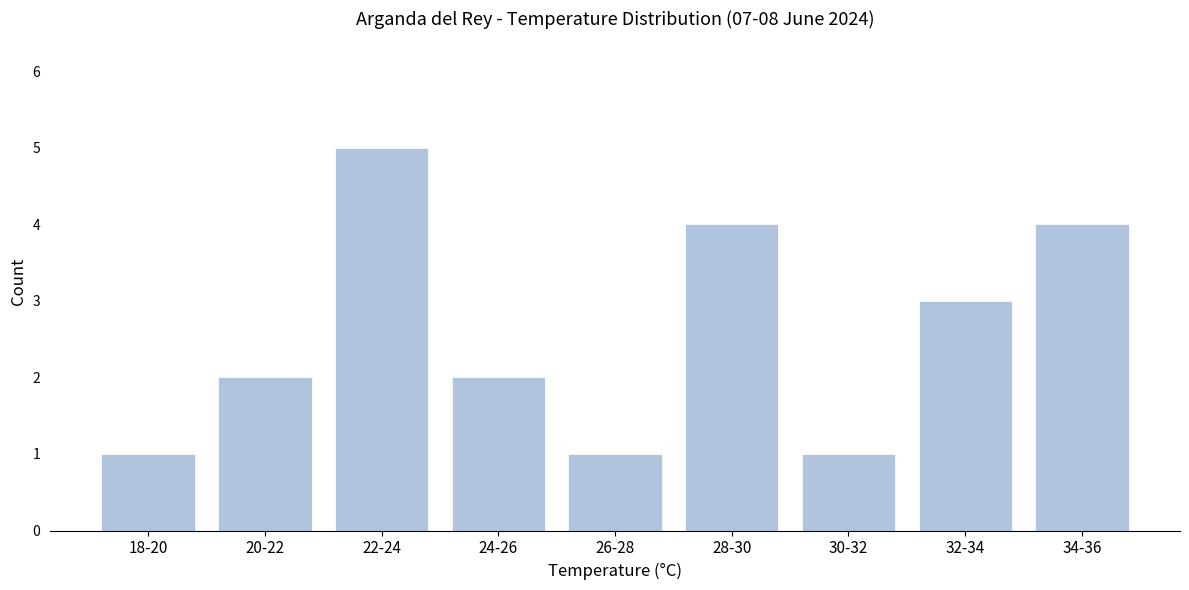

Reading right to left, what are all the values shown in this chart?

34-36=4	32-34=3	30-32=1	28-30=4	26-28=1	24-26=2	22-24=5	20-22=2	18-20=1